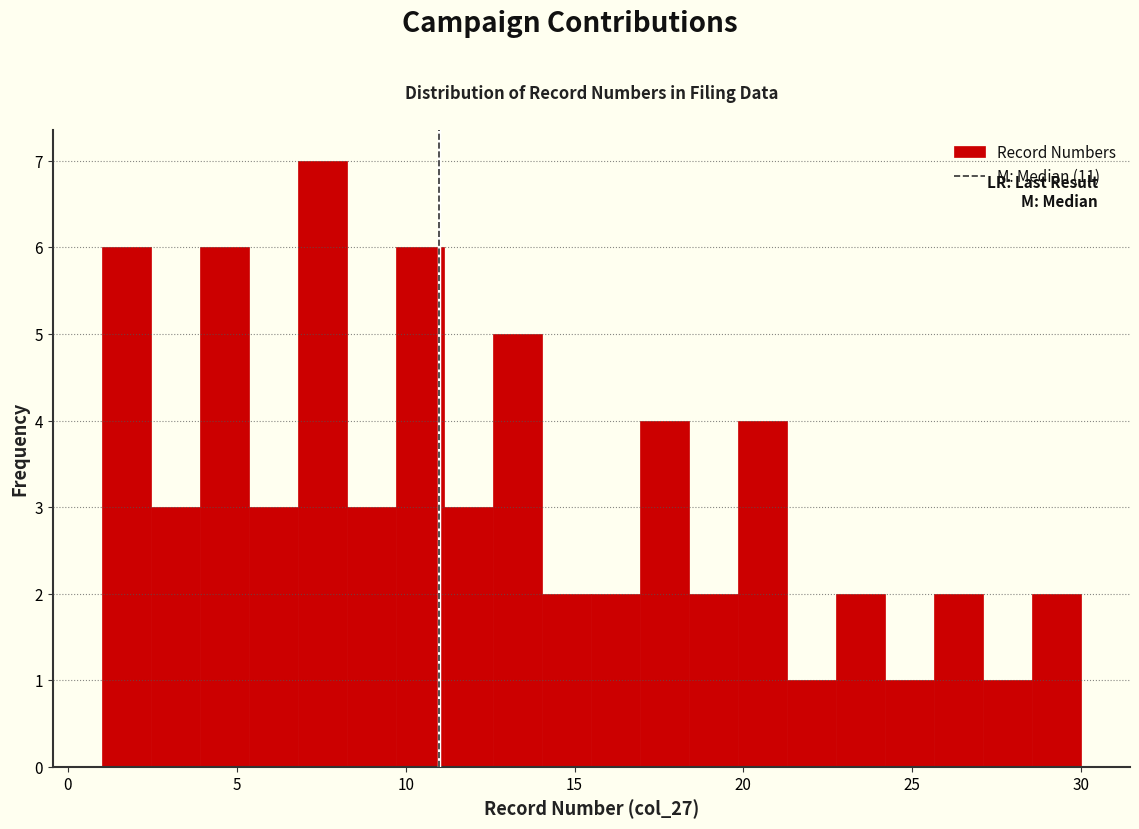

Read against the x-axis, roughly where is the centre of the tallest bar?

7.5